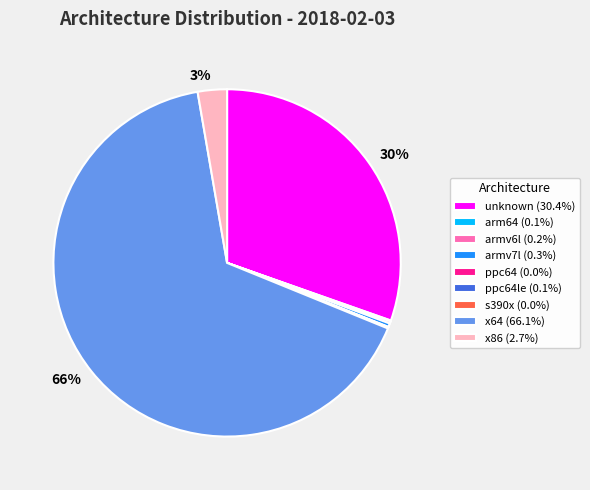

Does any single category account for the majority?

Yes